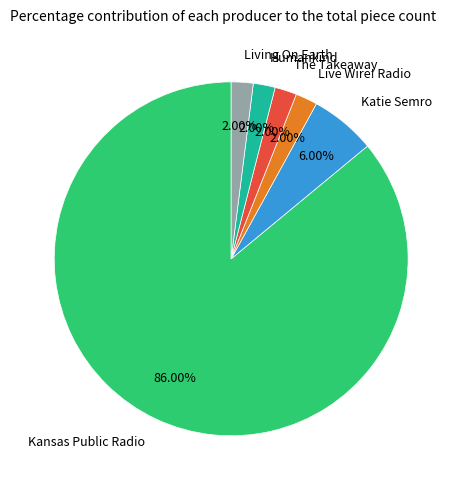

To the nearest percent, what is the average slice percentage?

17%